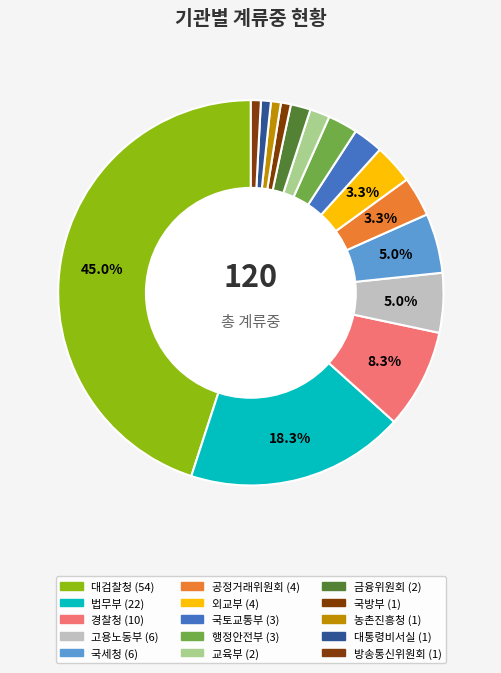

To the nearest percent, what portion does 금융위원회 represent?

2%